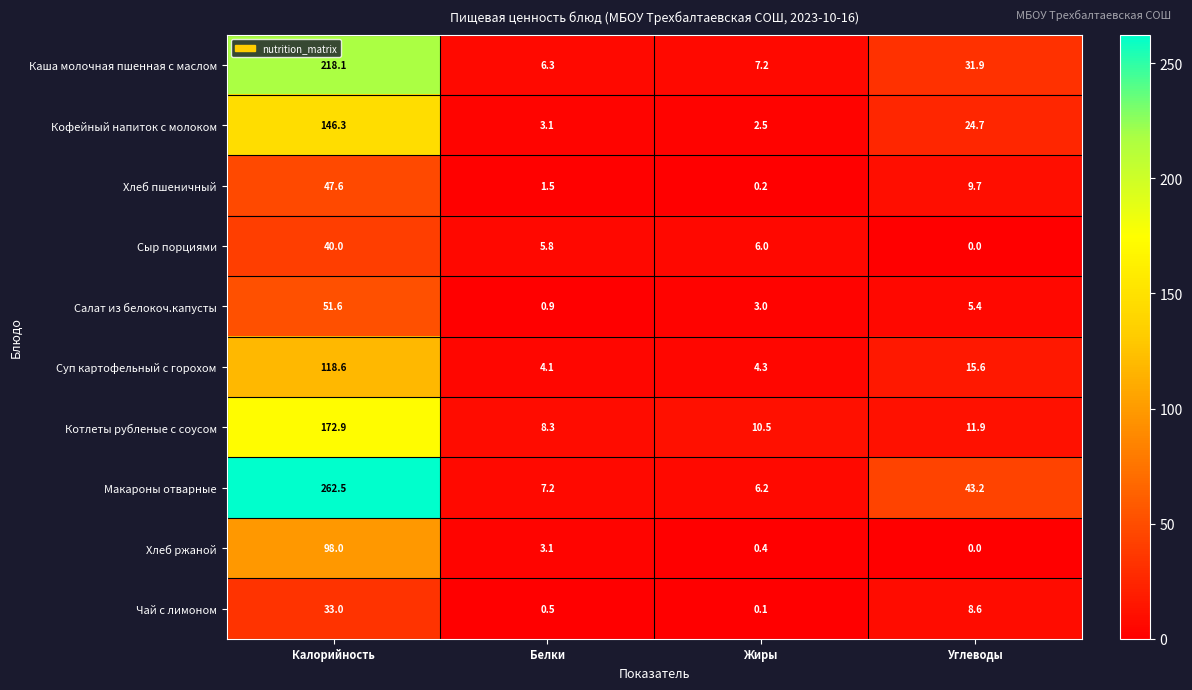

Count the number of data series in this chart.

10